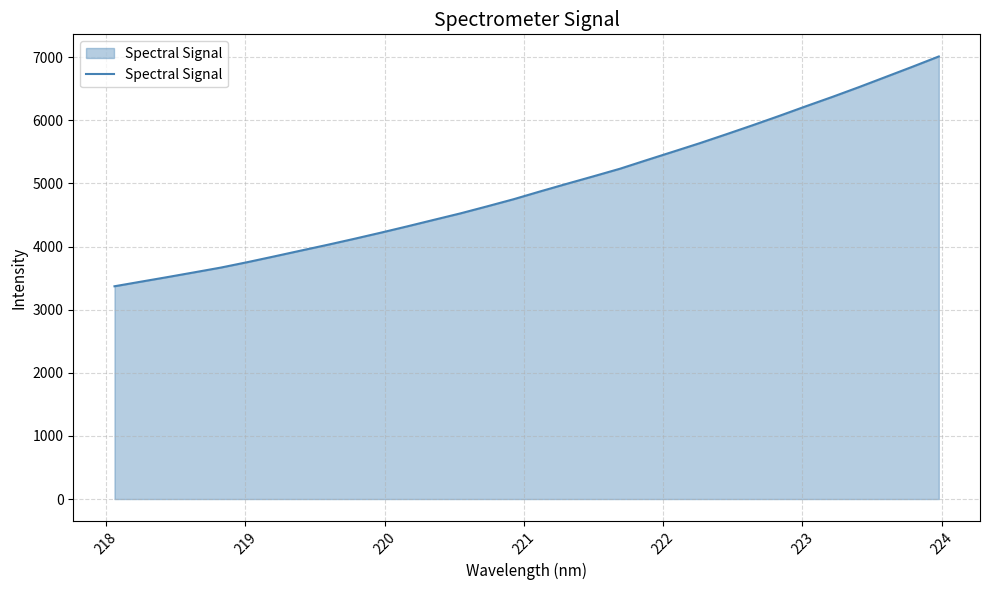

What is the difference between the maximum and minimum values?

3640.4